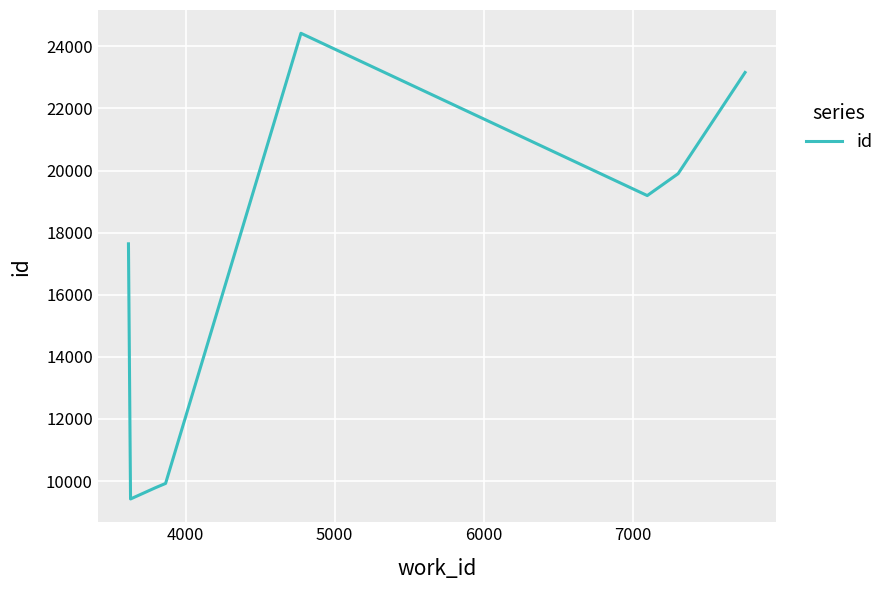

True or false: the data has more than 2 interior local peaks.

False